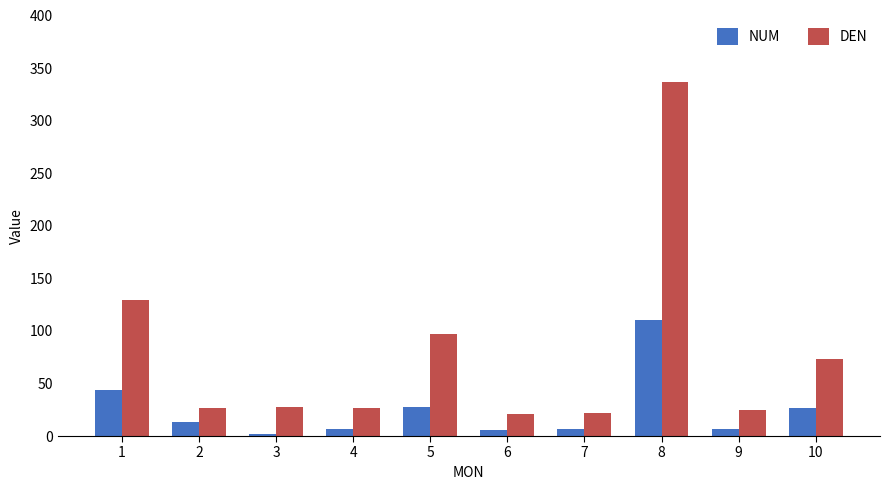

The value of DEN at 8 is 337. True or false?

True